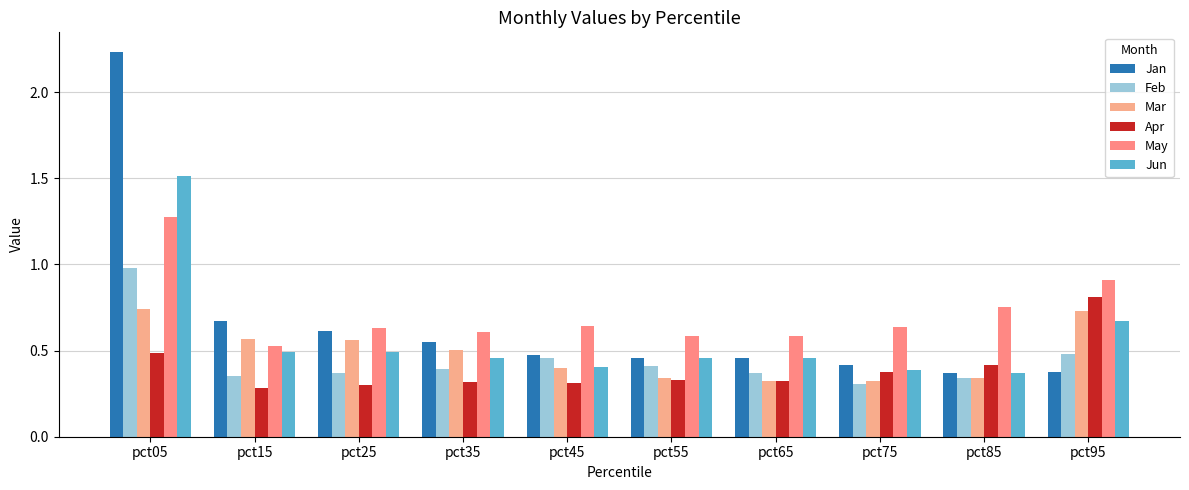

The Feb series shows 0.2 at pct55. True or false?

False